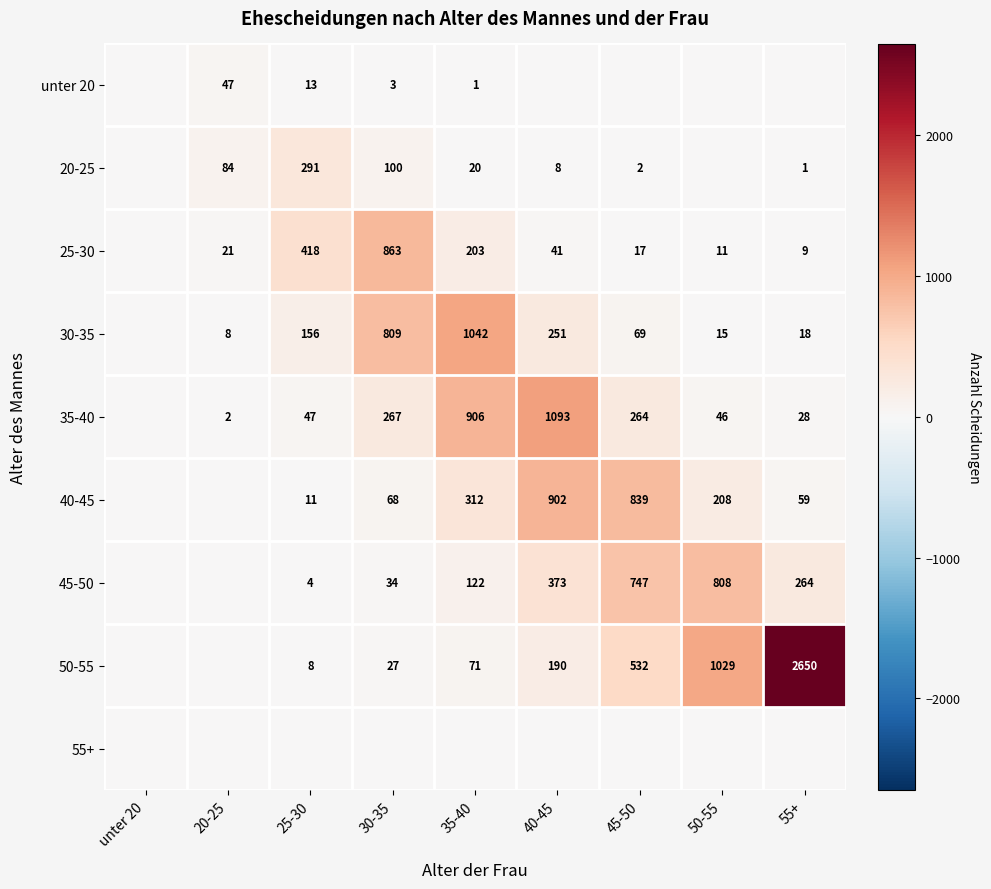

What is the sum of the 20-25 values at 55+ and 35-40?

21